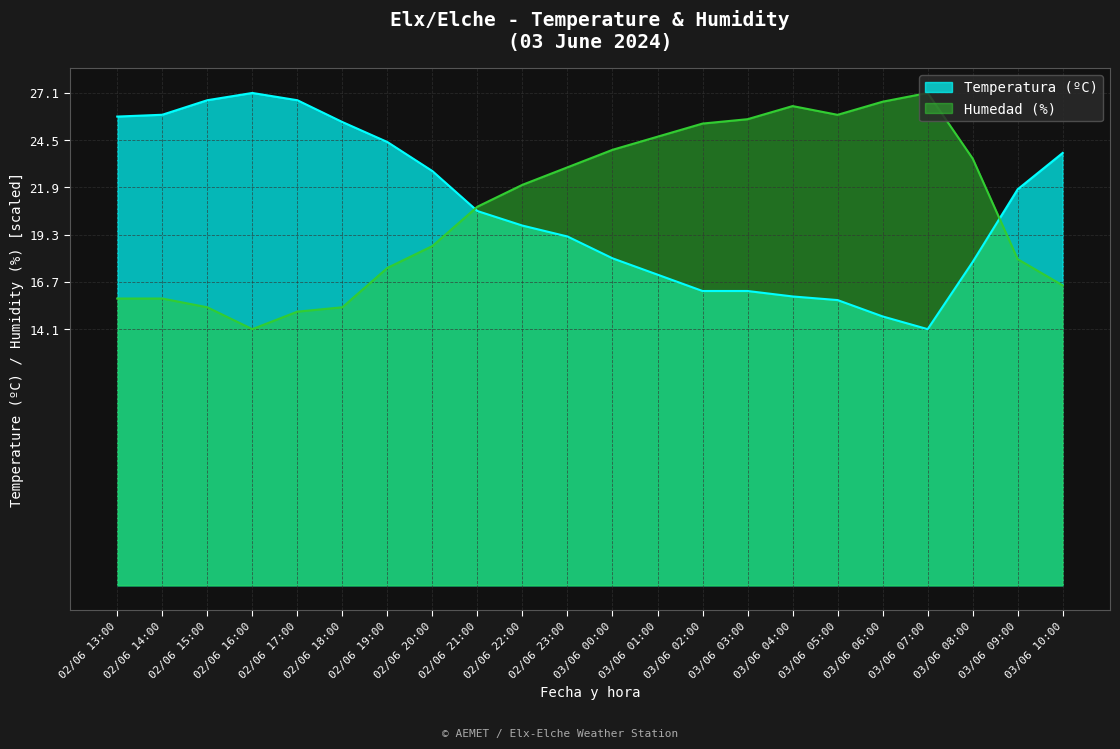

Where does the Humedad (%) series first go above 22?

02/06 22:00